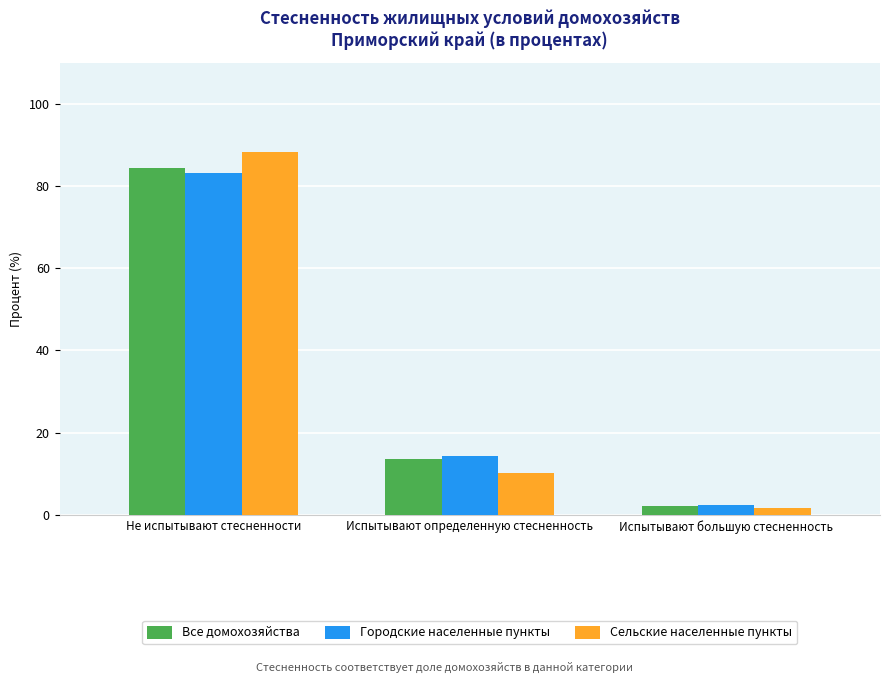

What is the highest value of the Все домохозяйства series?

84.3